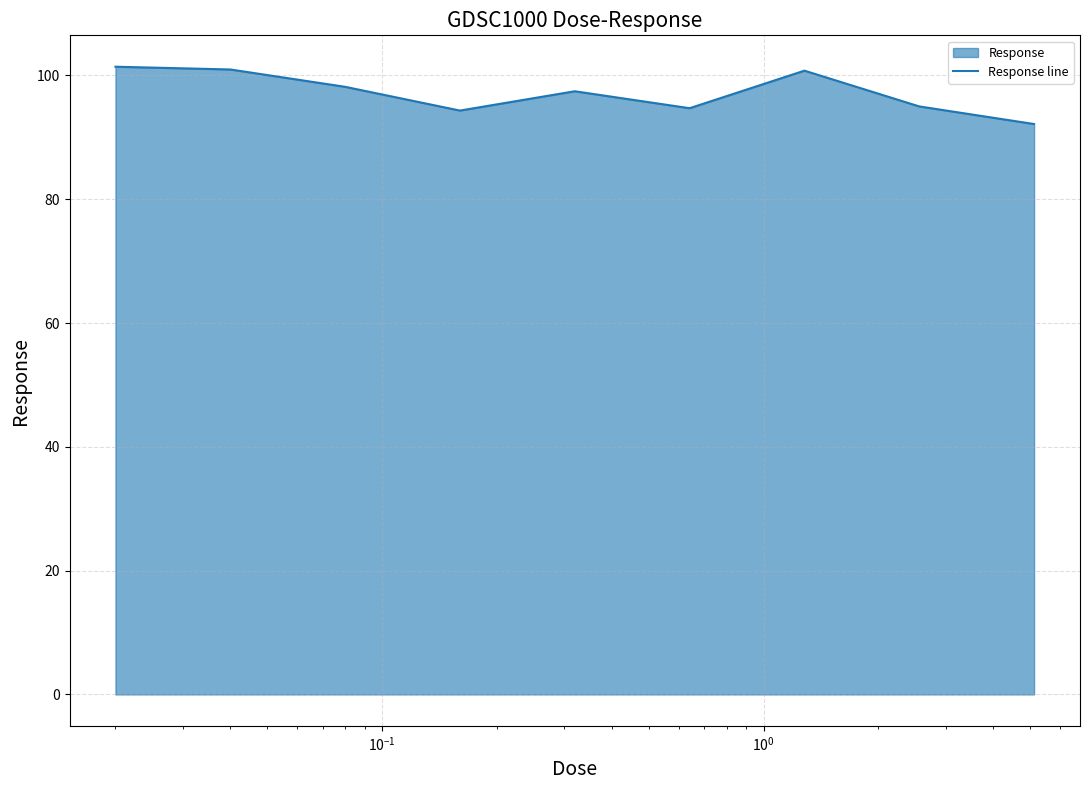

How many lines are shown in the chart?

1